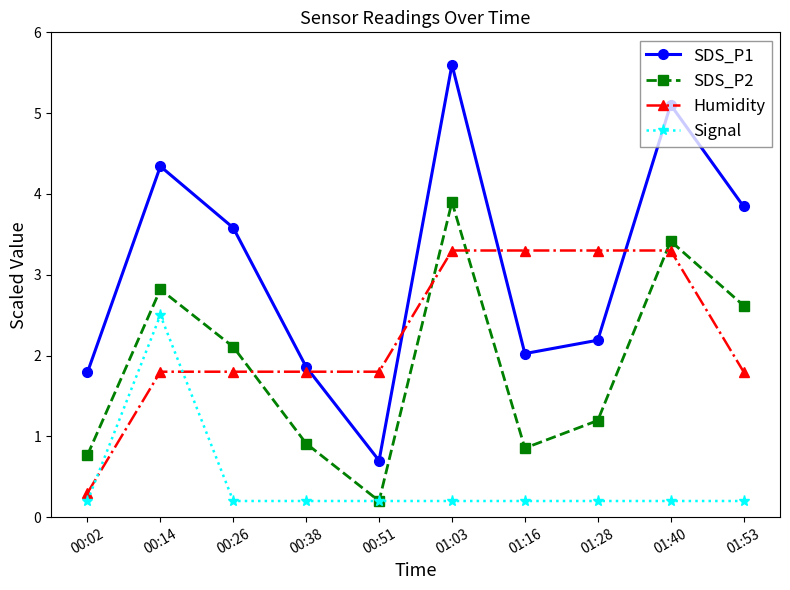

What is the label of the 6th point from the right?

00:51